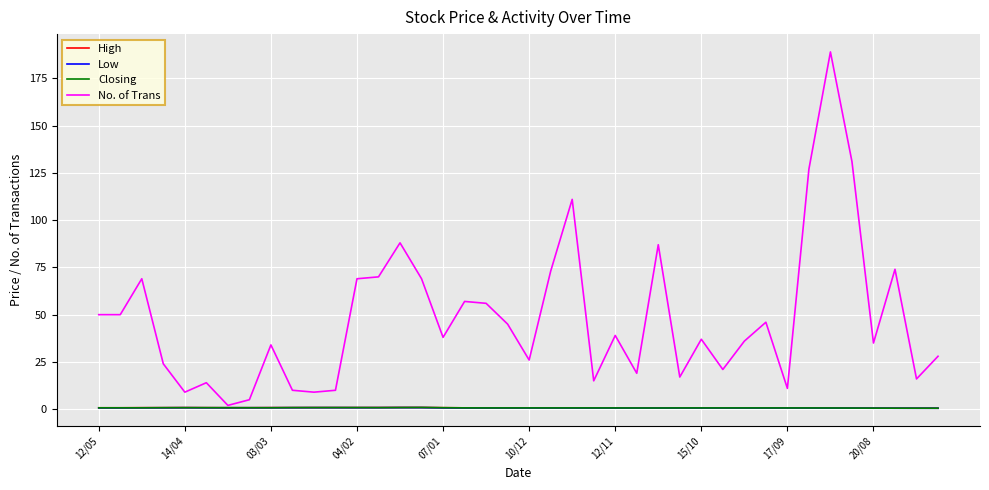

What is the average value of the High series?

0.7